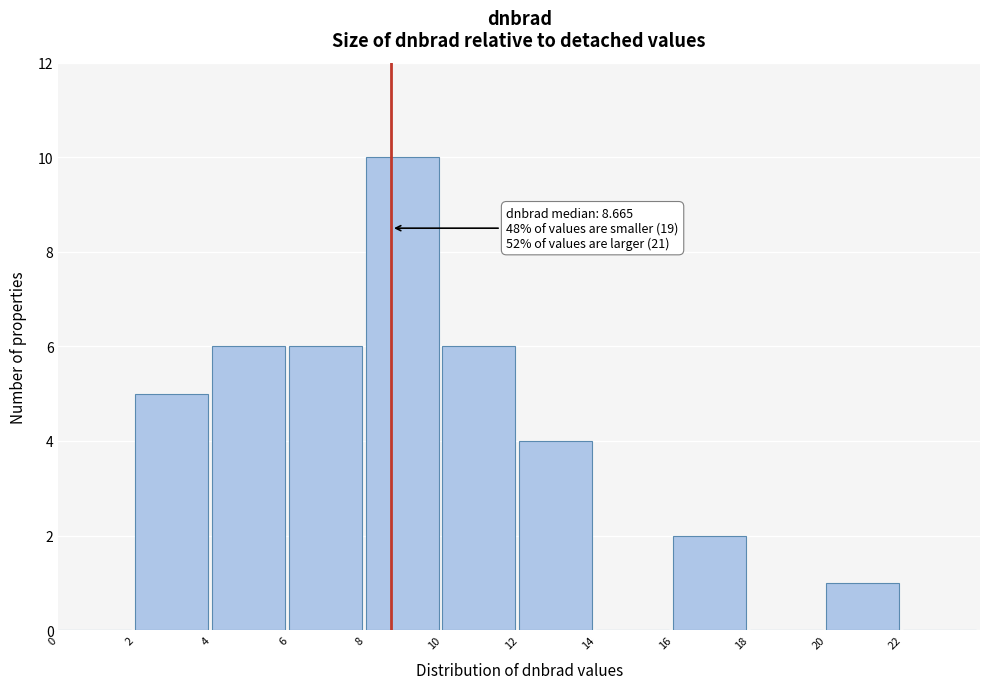

Over which range of the x-axis is the bar tallest?

8 to 10